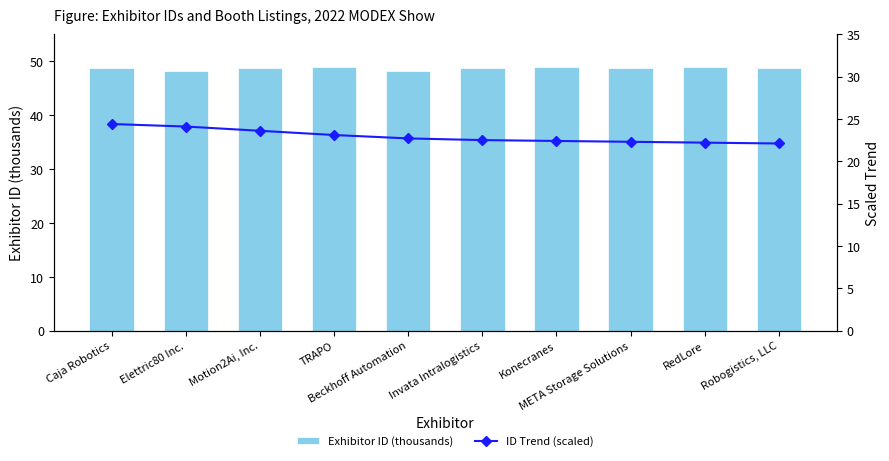

Between Konecranes and Invata Intralogistics, which is larger?

Konecranes